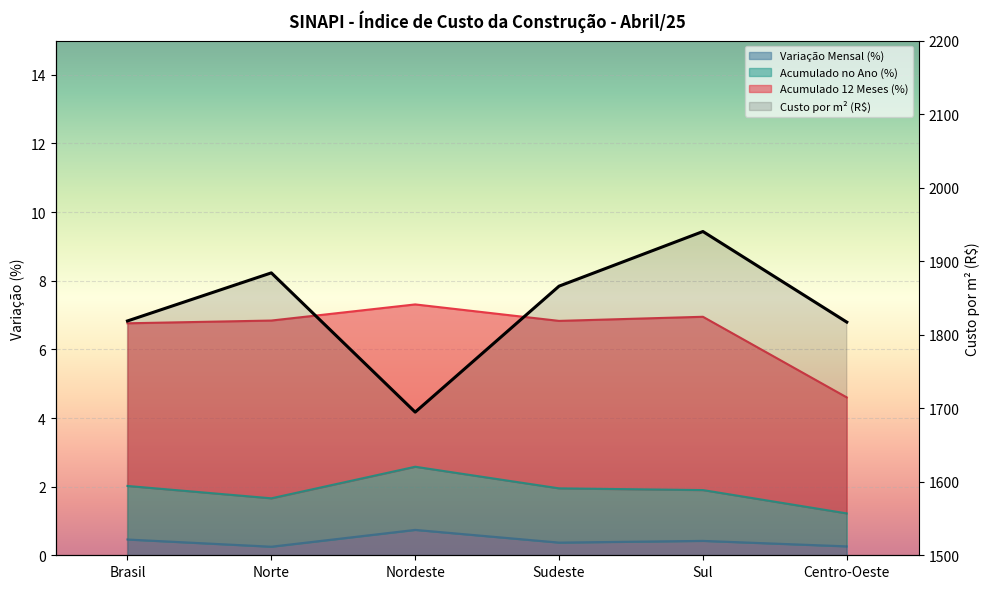

The value of Variação Mensal (%) at Nordeste is 0.7. True or false?

True